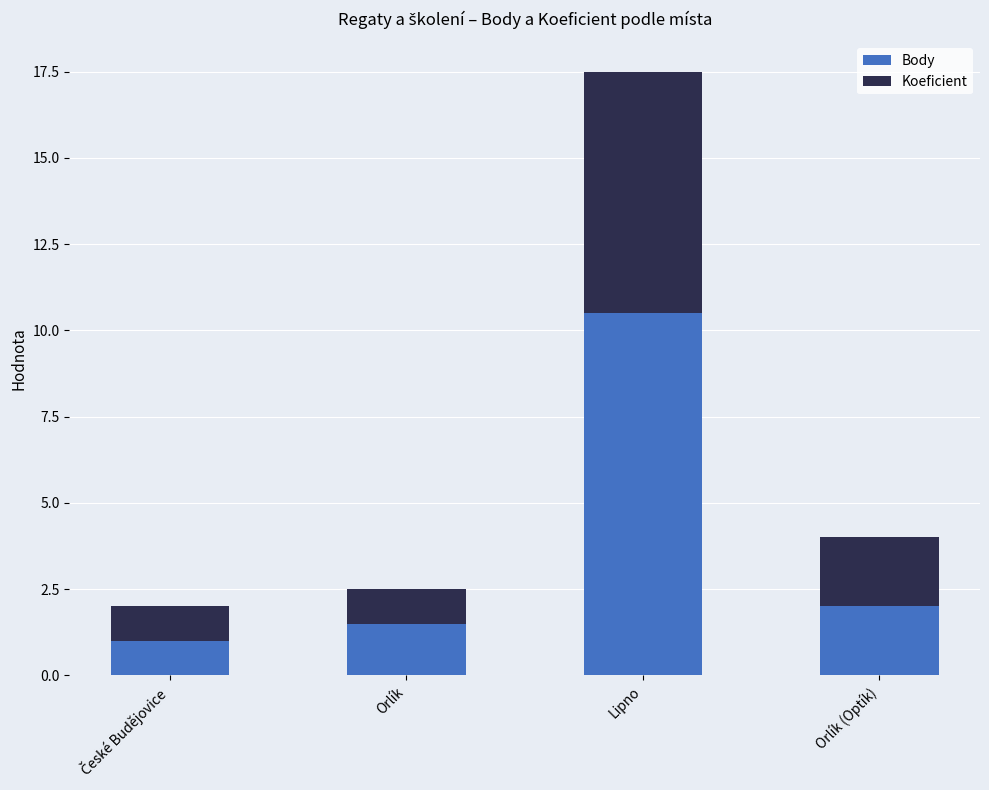

What is the total value across all series at Orlík (Optík)?

4.0